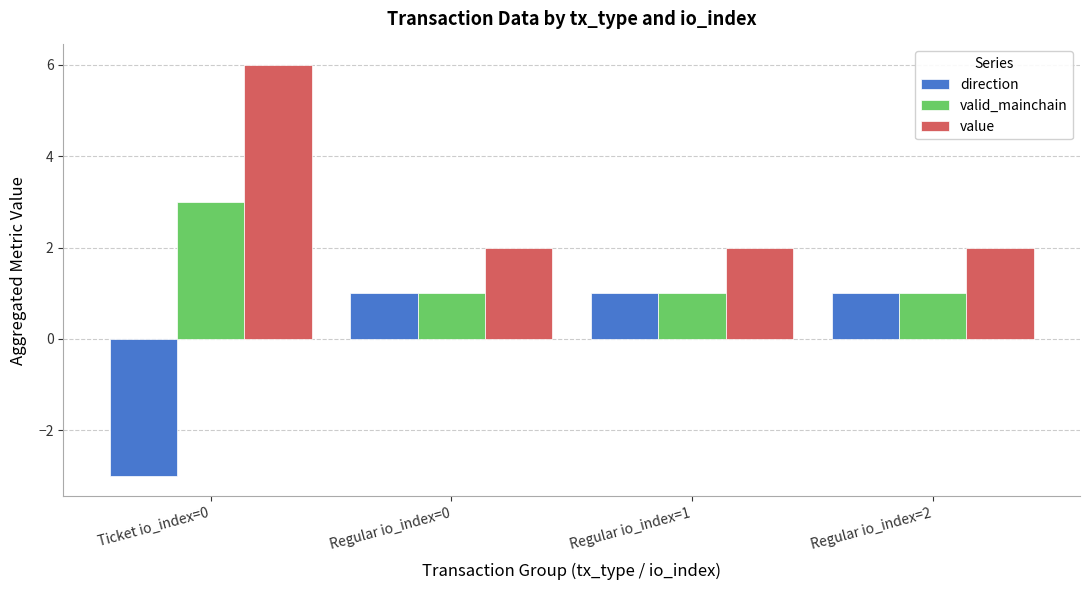

Reading left to right, extract all data points from this chart.

direction: -3.0	1.0	1.0	1.0
valid_mainchain: 3.0	1.0	1.0	1.0
value: 6.0	2.0	2.0	2.0